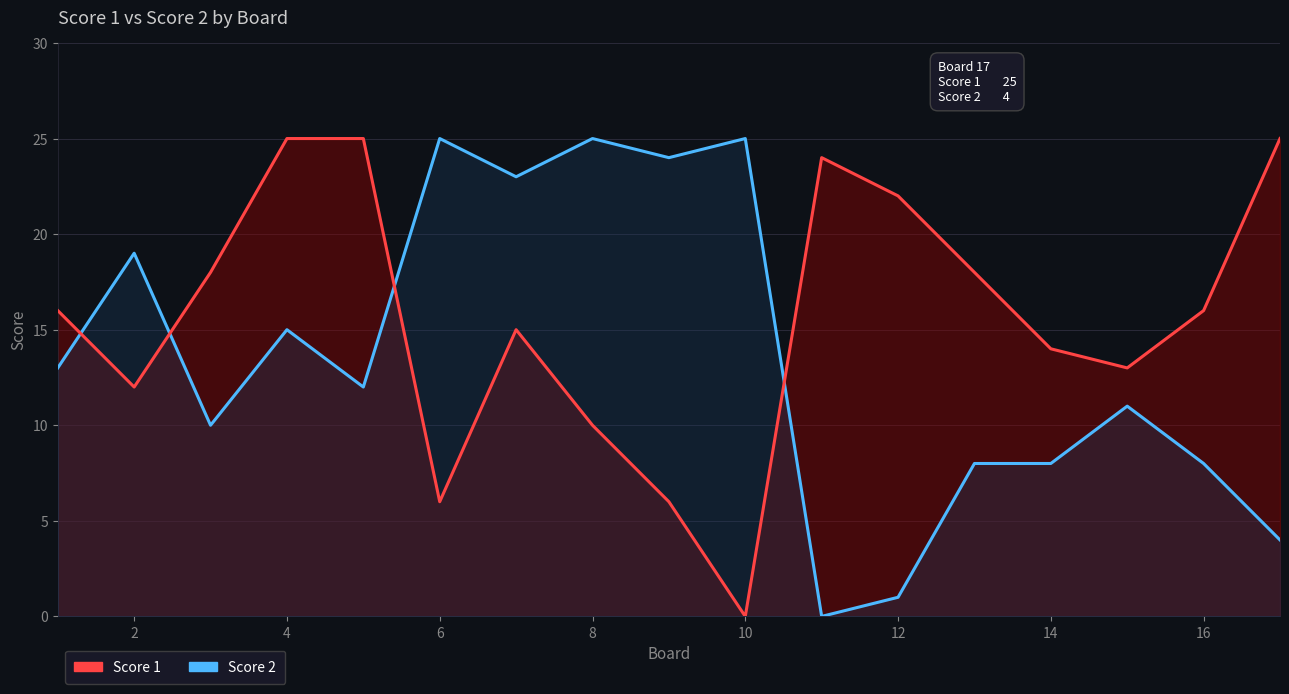

Rank the series at 14 from highest to lowest value.

Score 1, Score 2